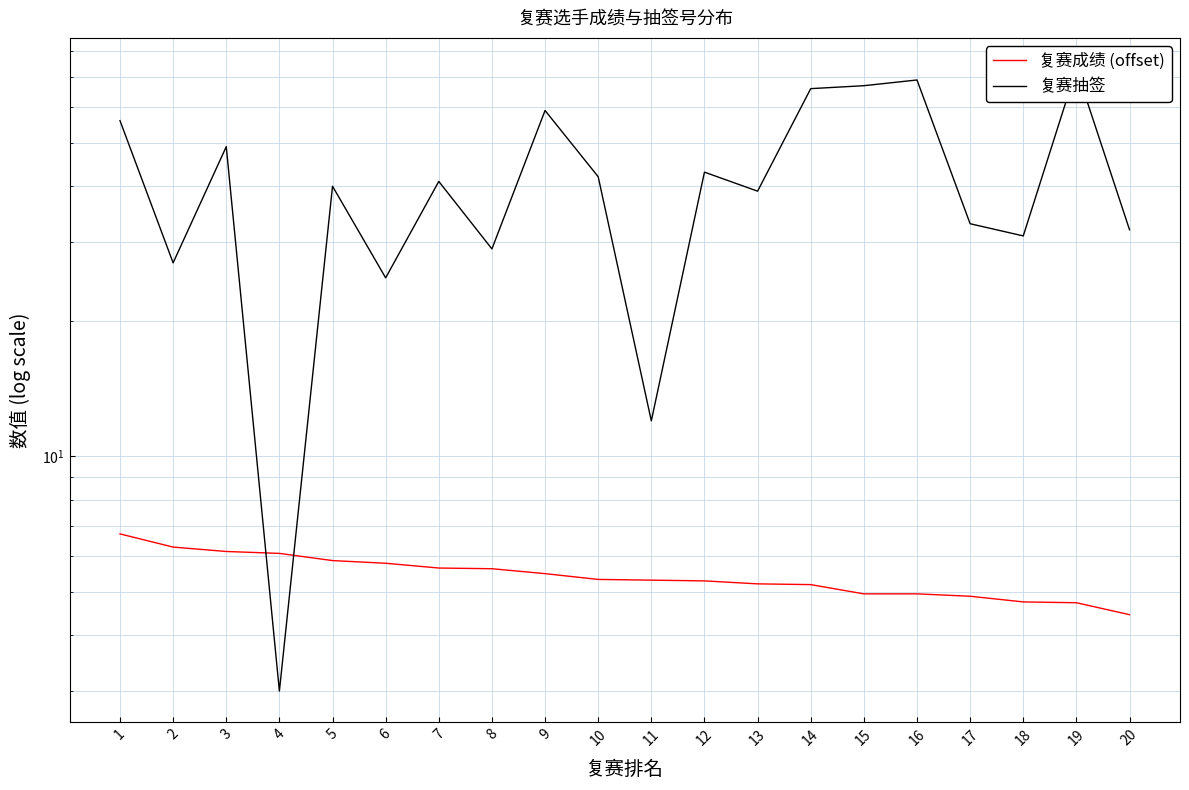

How many categories are shown in the chart?

20